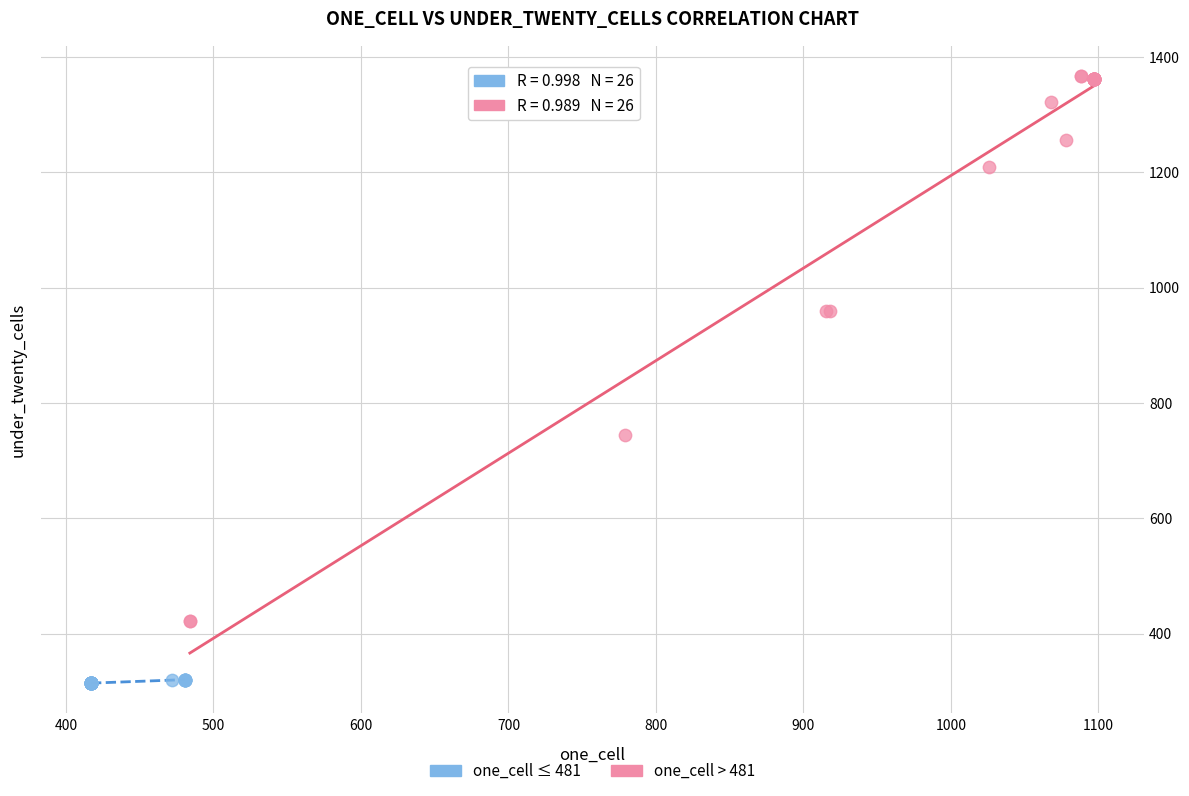

Which series contains the highest Y value?

one_cell > 481